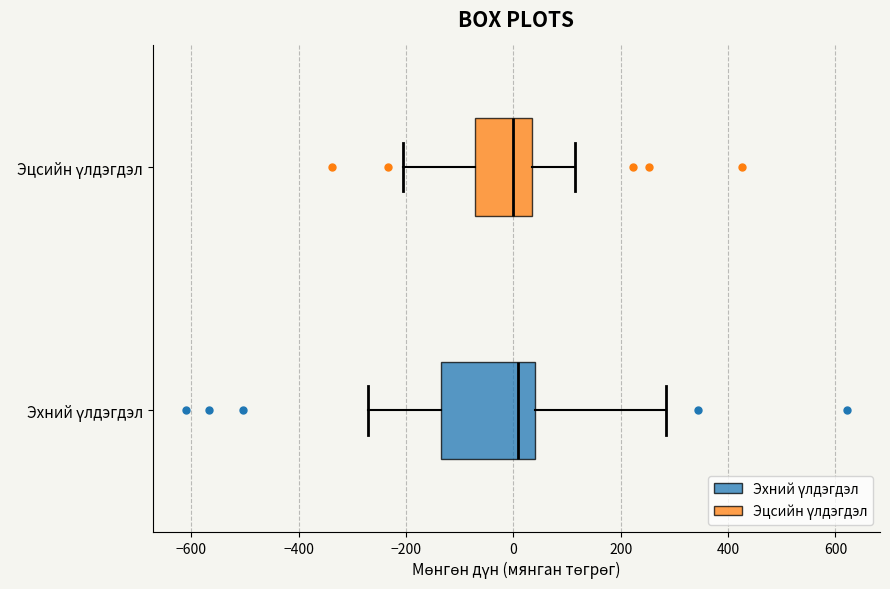

Which box is the widest, from its left edge to its right edge?

Эхний үлдэгдэл